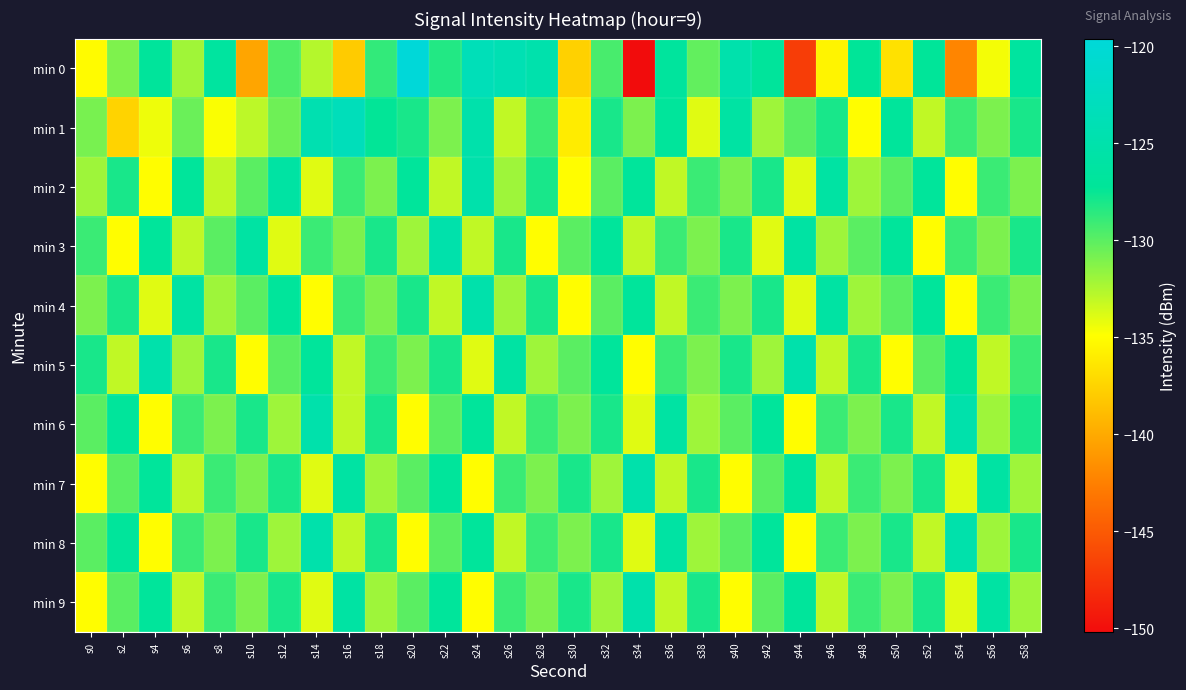

Which series has the widest spread of values?

min 0